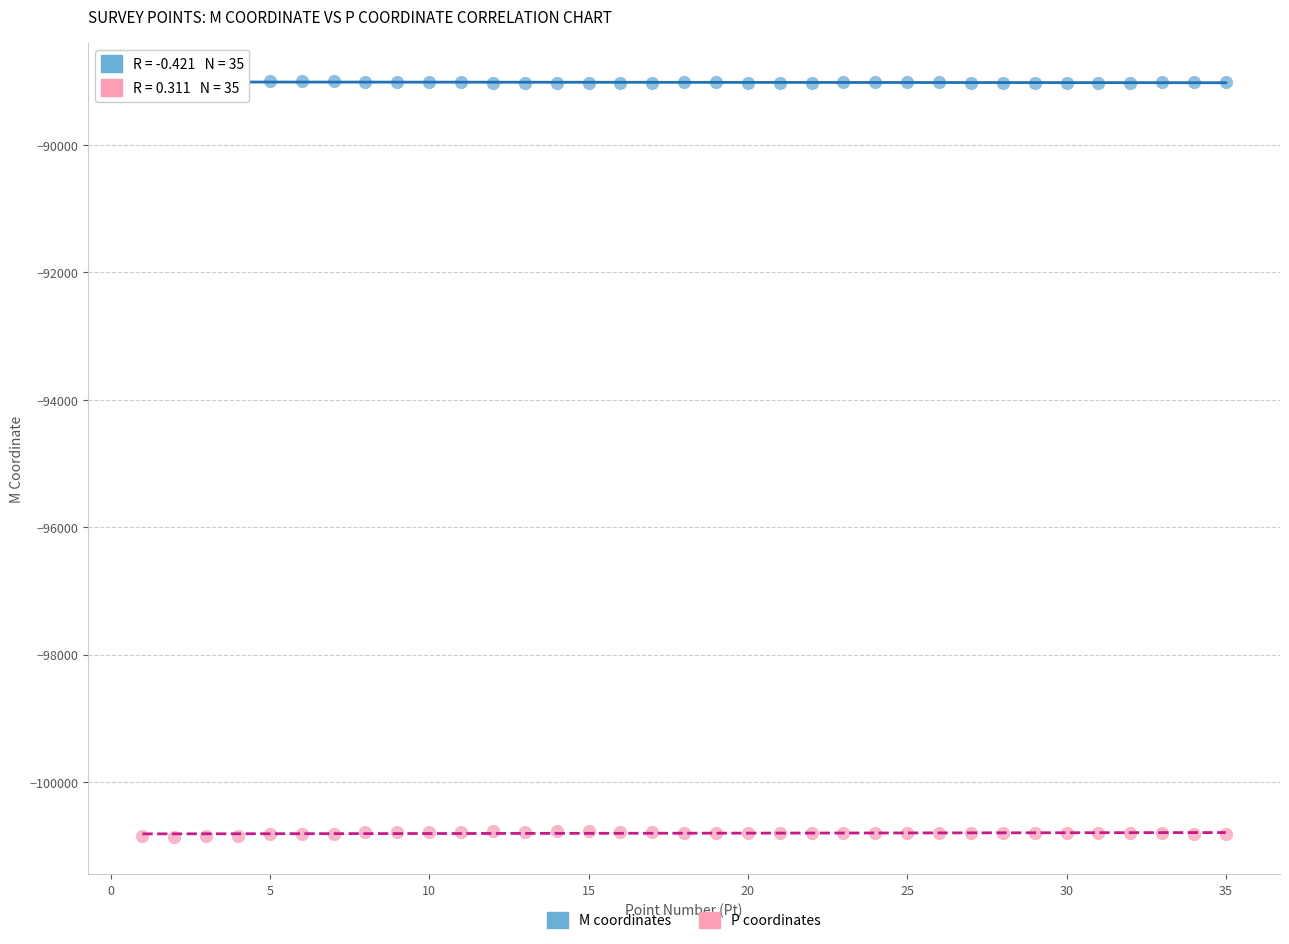

What is the X range (max minus min) for the scatter plot?

34.0